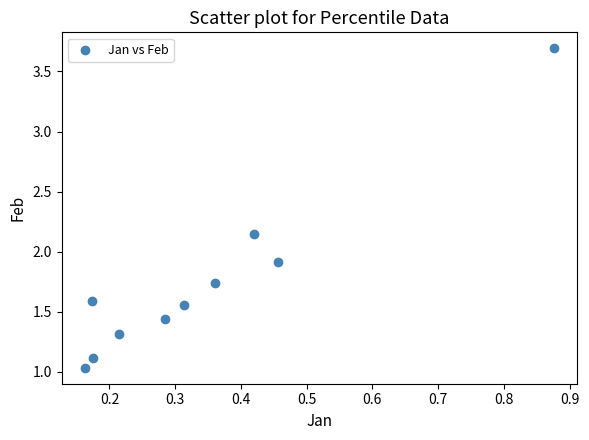

What Y value in the scatter plot is closest to 2?

1.9